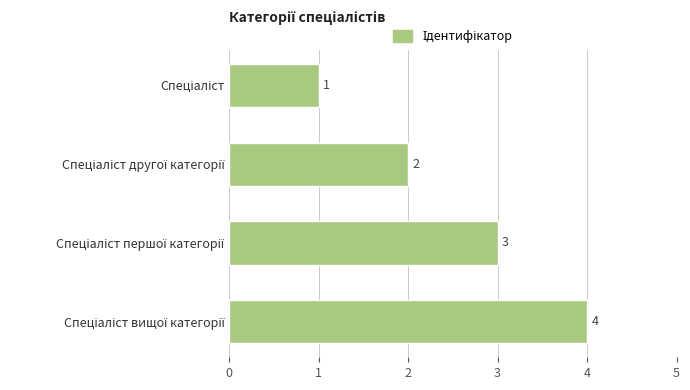

What is the greatest value displayed?

4